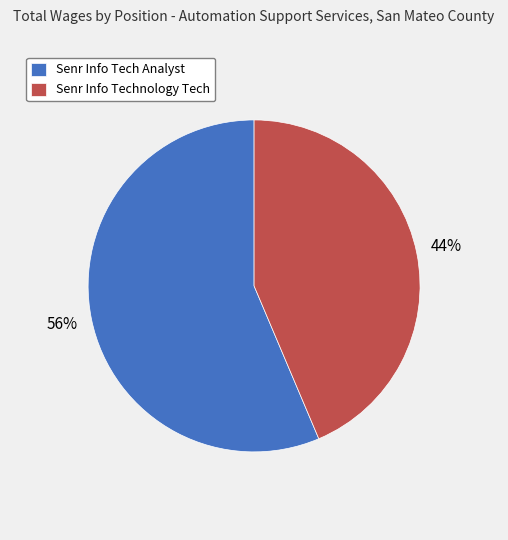

How many segments does this pie chart have?

2